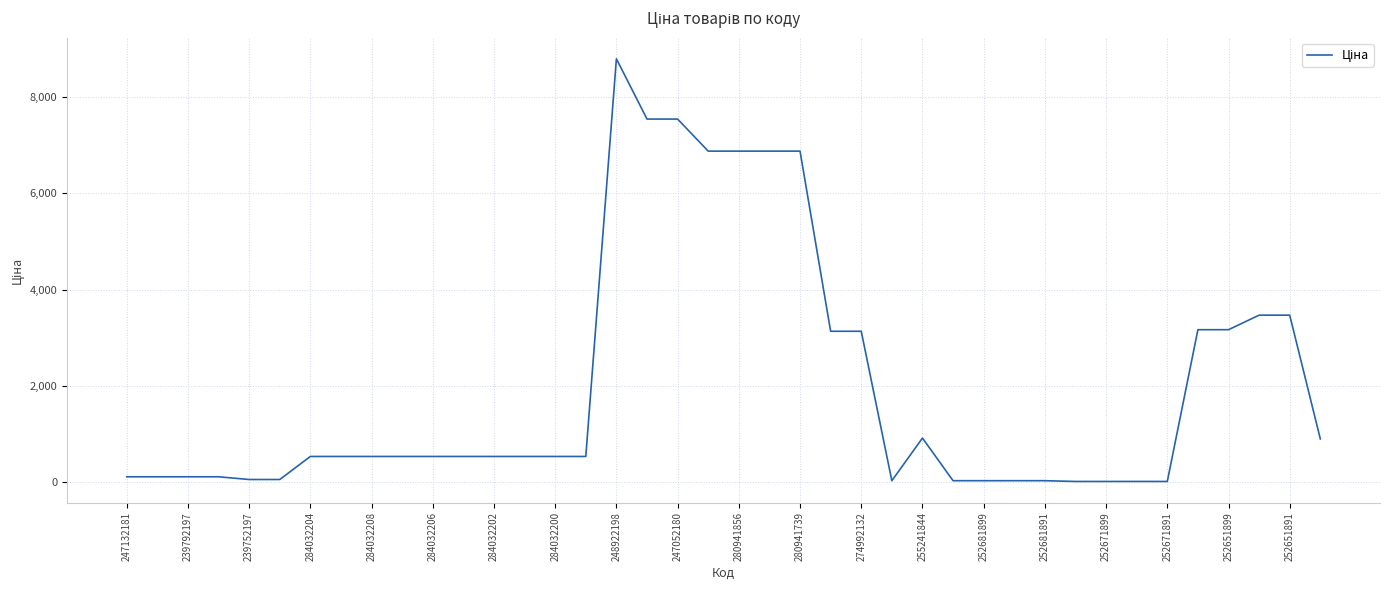

What is the greatest value displayed?

8797.6